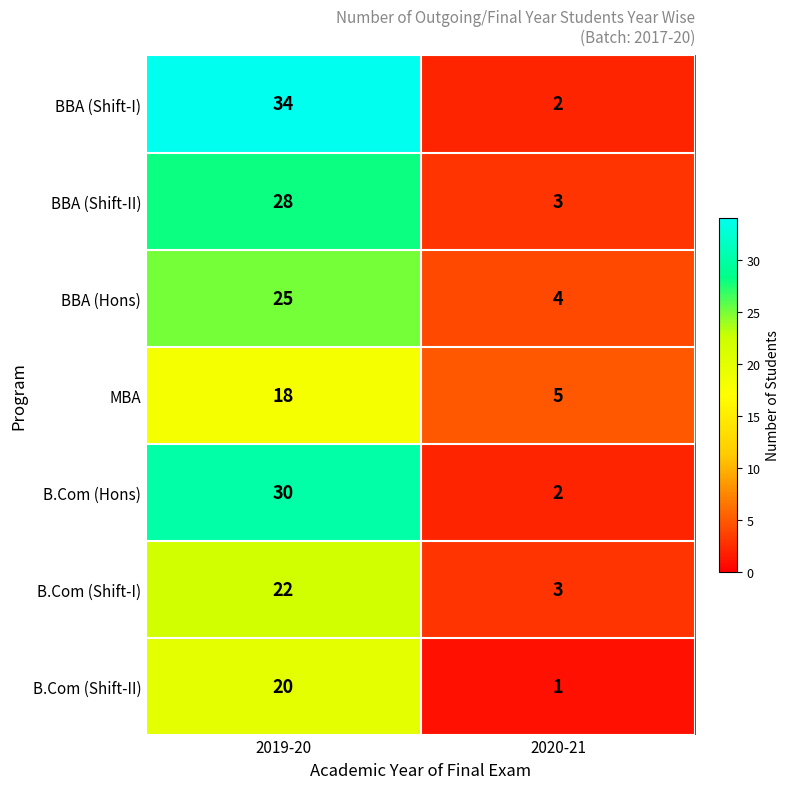

Where is BBA (Hons) nearest to the value 14?

2020-21